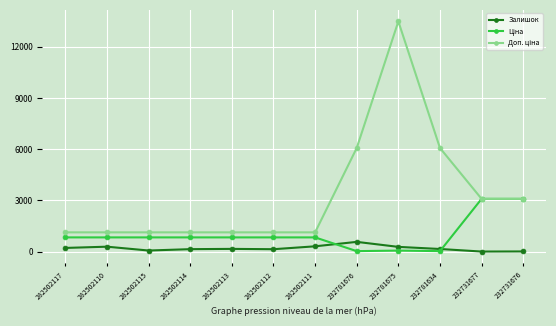

True or false: Залишок has more than 0 points higher than both neighbors.

True